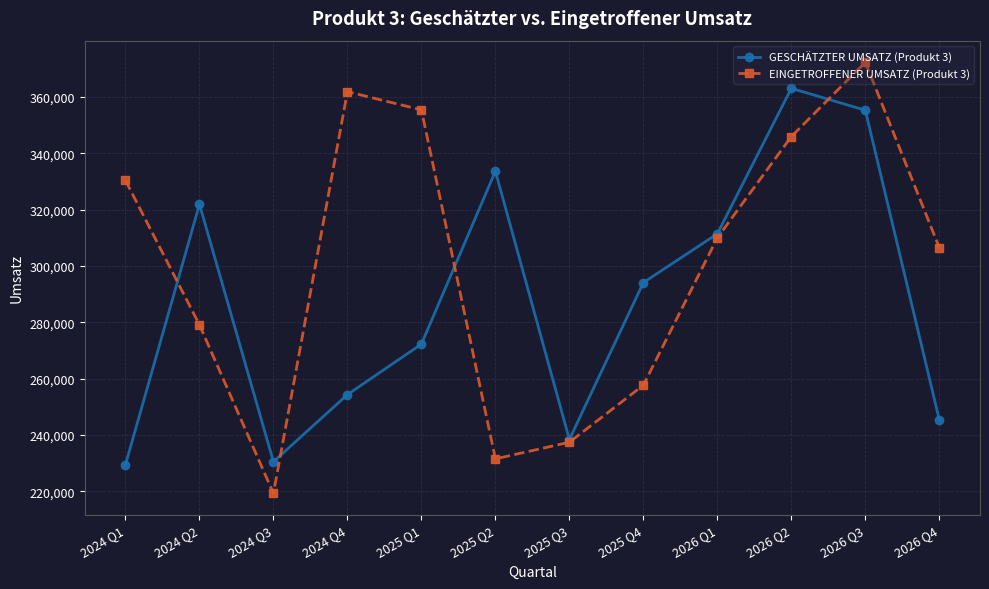

Which series has the widest spread of values?

EINGETROFFENER UMSATZ (Produkt 3)